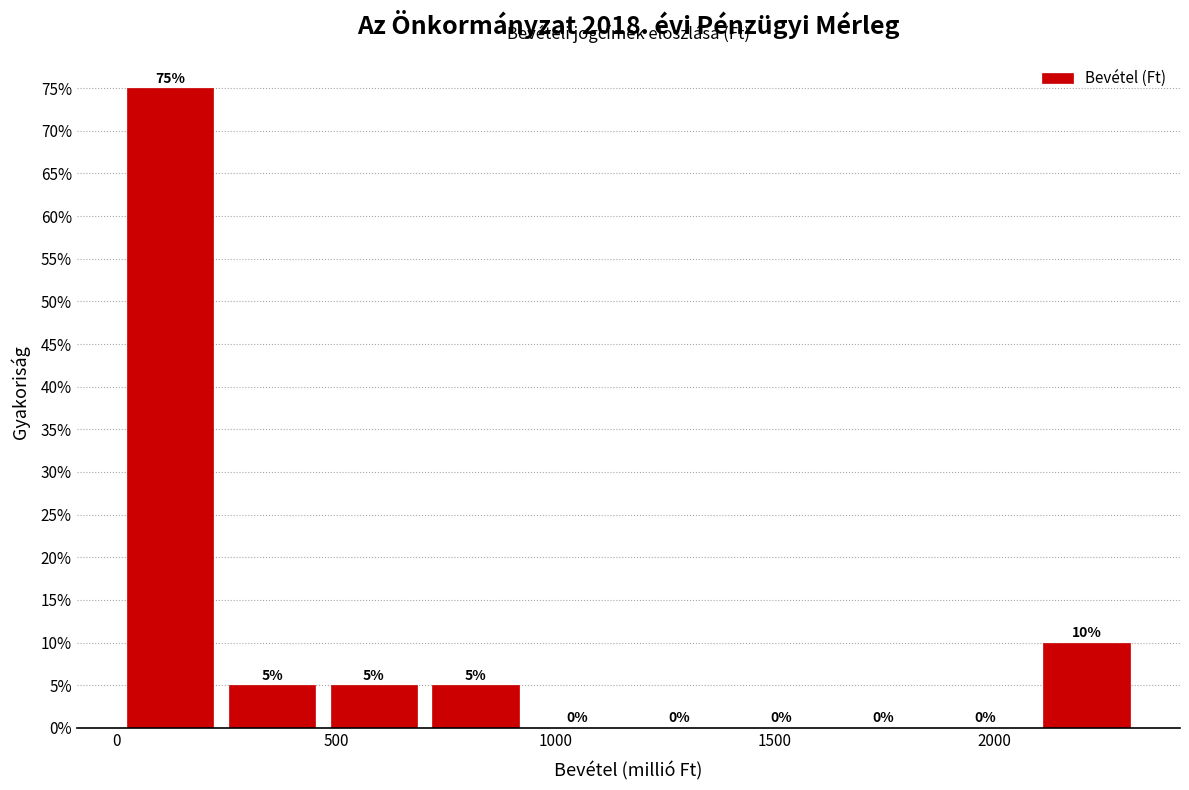

Reading left to right, list every bar in this chart as the range it spans on the x-axis followed by its height. The bar edges are not printed on the chart, so give them approximately, as read against the axis.

0 to 250: 75
250 to 450: 5
450 to 700: 5
700 to 950: 5
950 to 1150: 0
1150 to 1400: 0
1400 to 1650: 0
1650 to 1850: 0
1850 to 2100: 0
2100 to 2350: 10